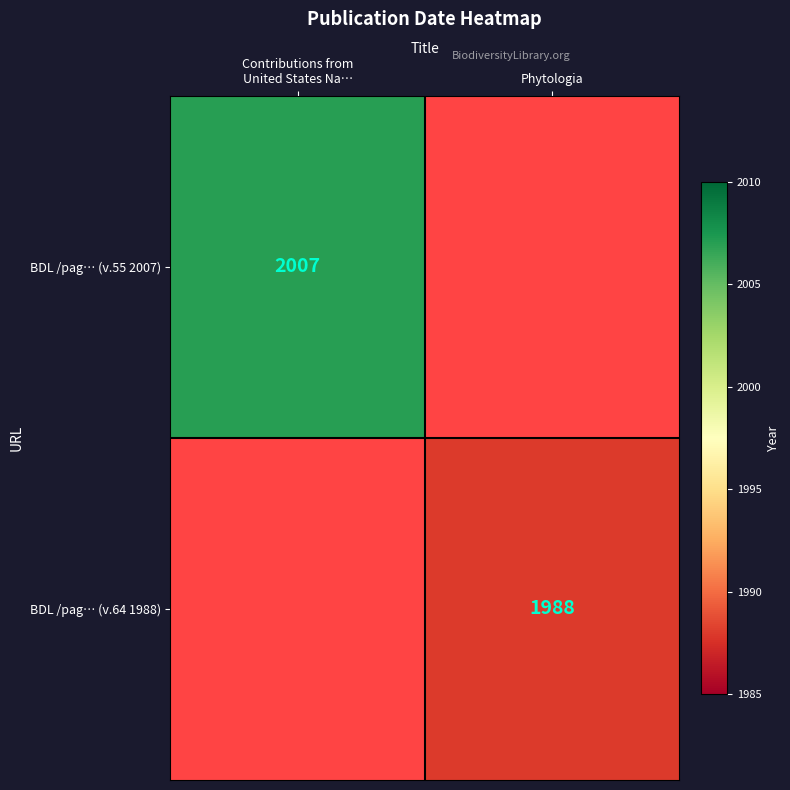

What is the smallest value displayed?

1988.0